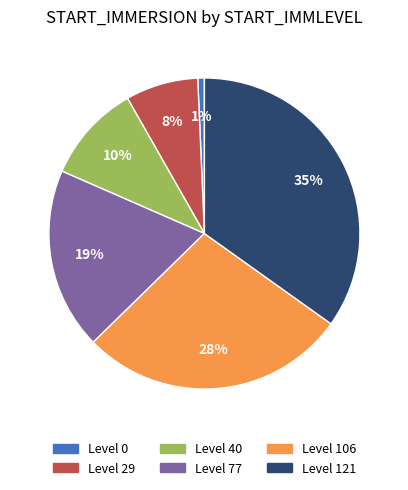

To the nearest percent, what is the average slice percentage?

17%